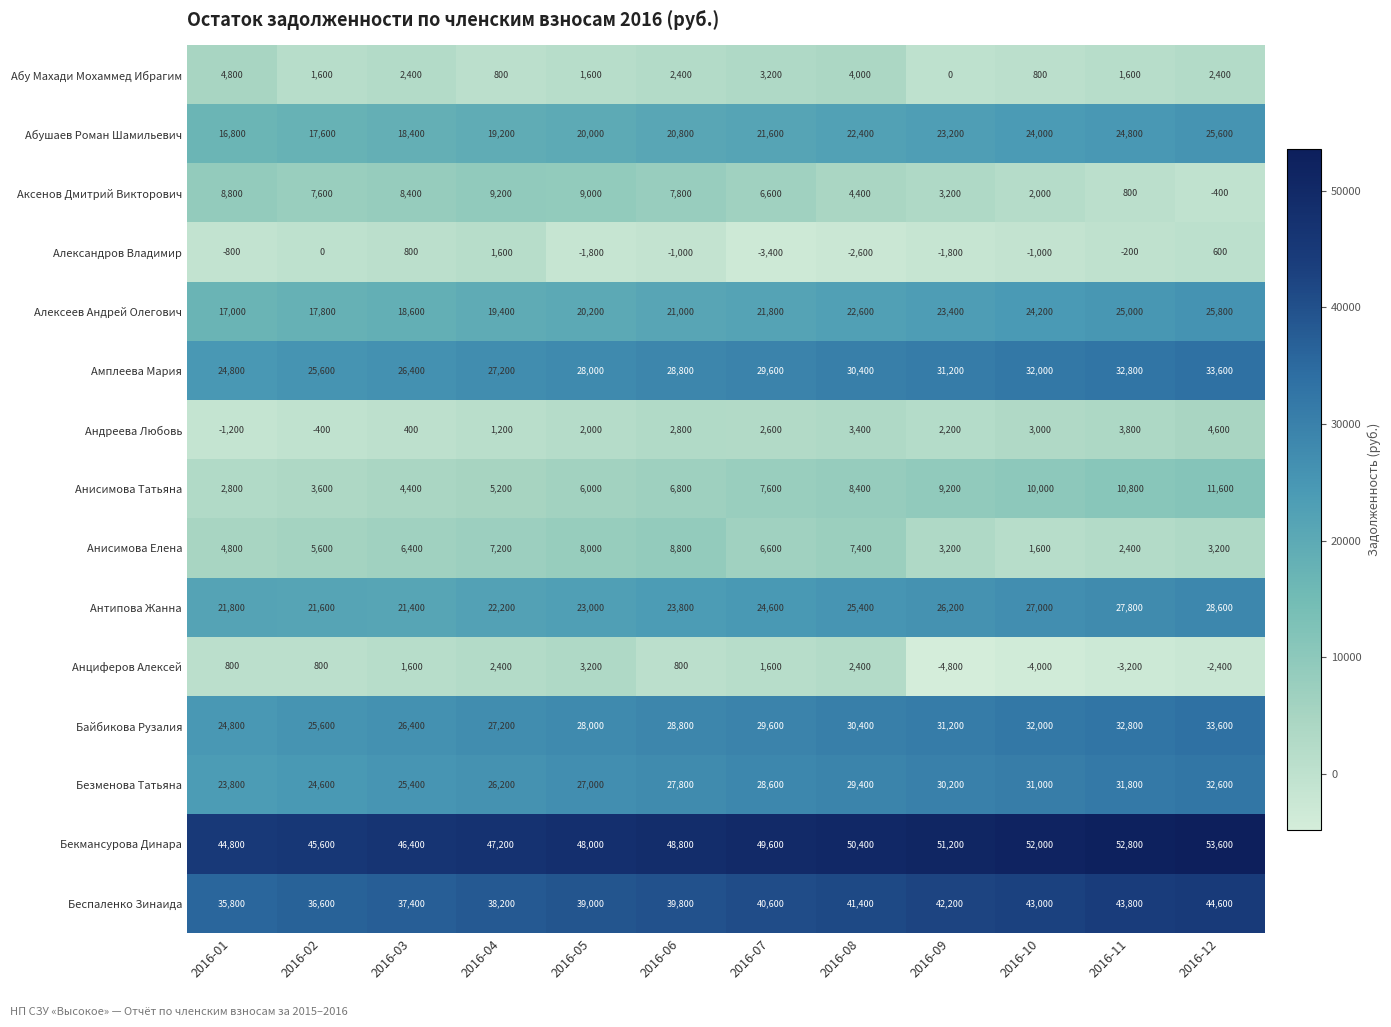

What is the total value across all series at 2016-05?

261200